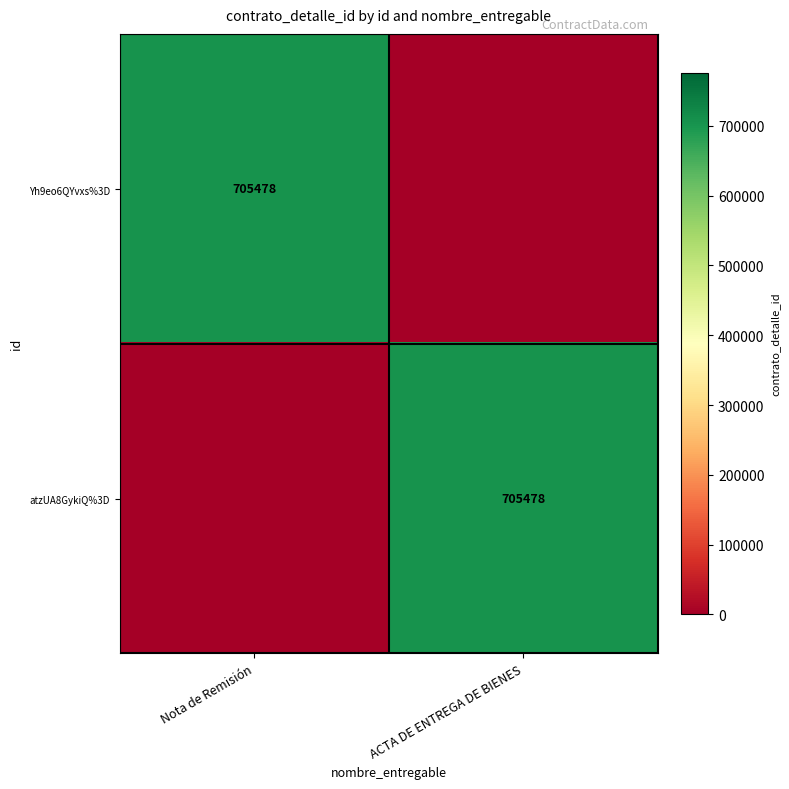

At how many categories does at least one series exceed 562462?

2